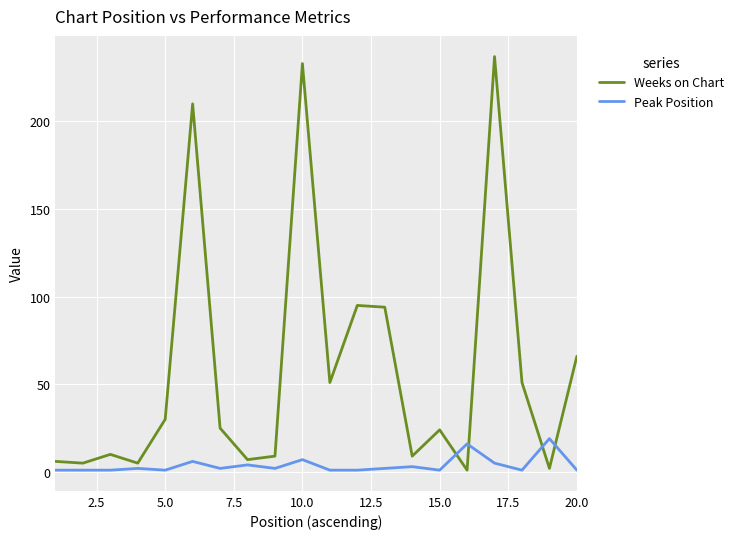

How many intersections are there between Peak Position and Weeks on Chart?

4